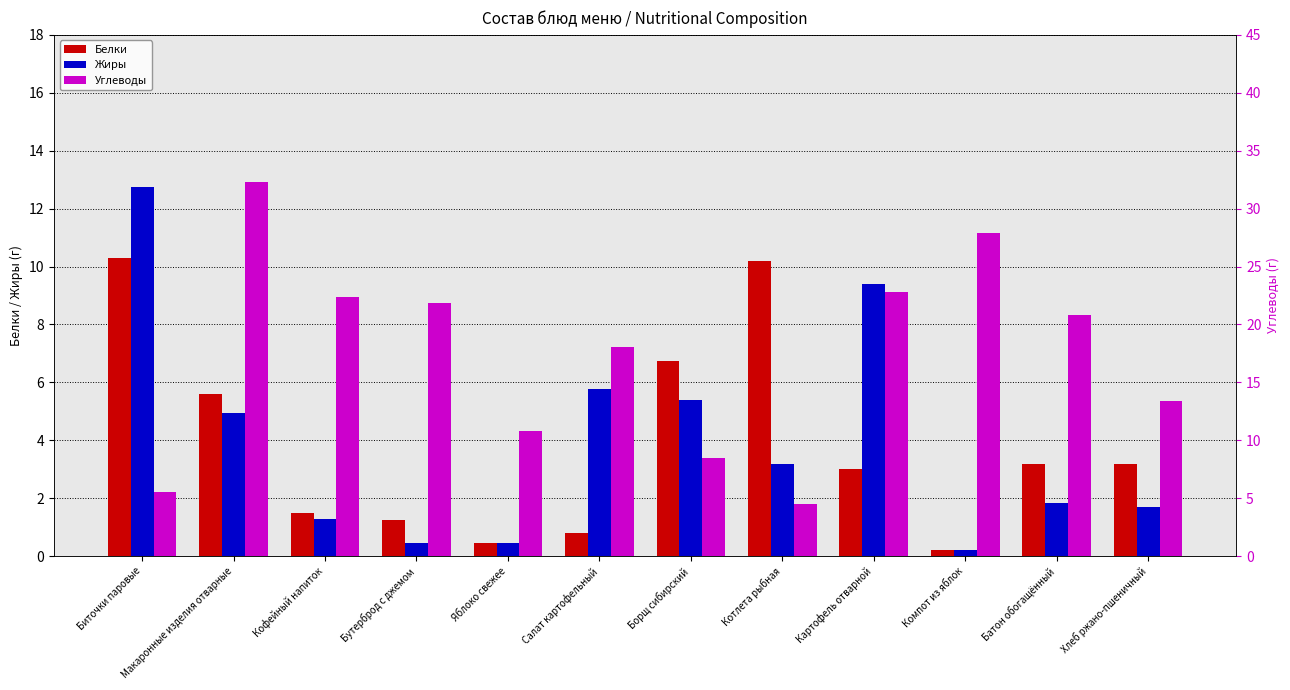

Between Батон обогащённый and Салат картофельный, which is larger?

Батон обогащённый